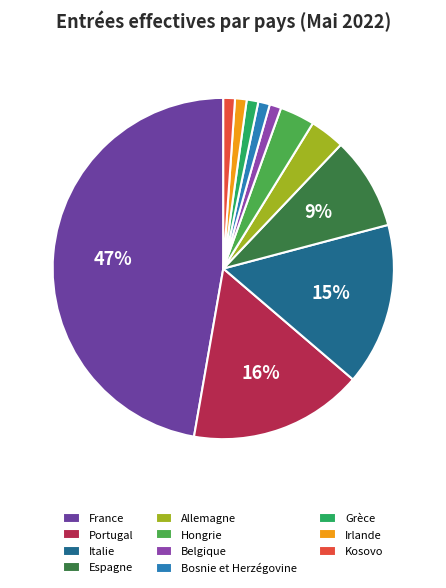

Is there a majority slice in this chart?

No